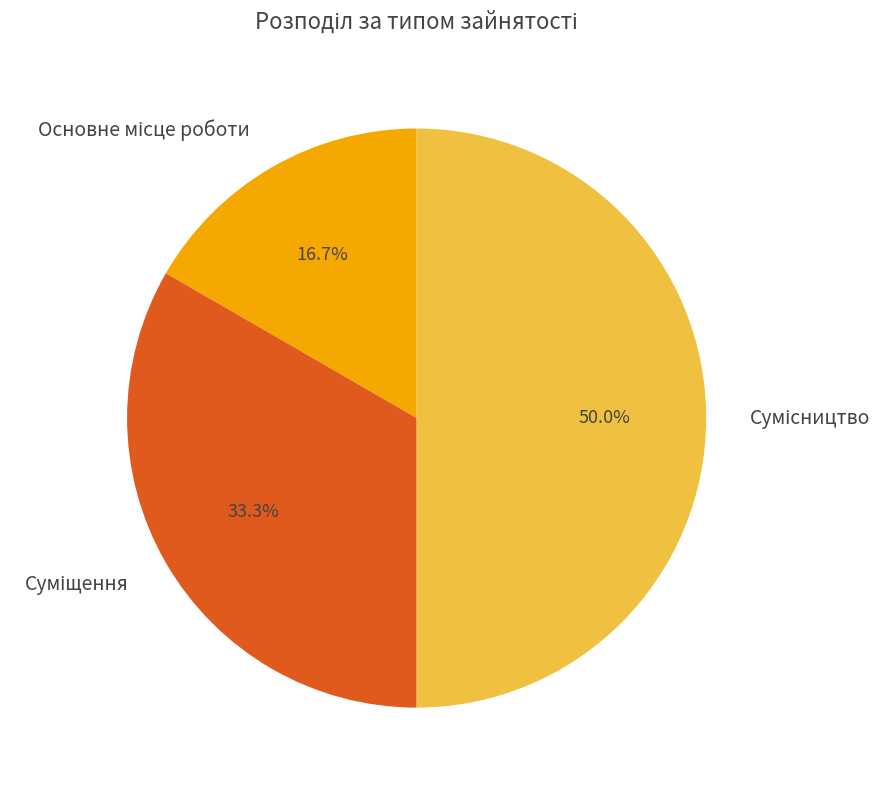

What is the smallest slice in the pie chart?

Основне місце роботи